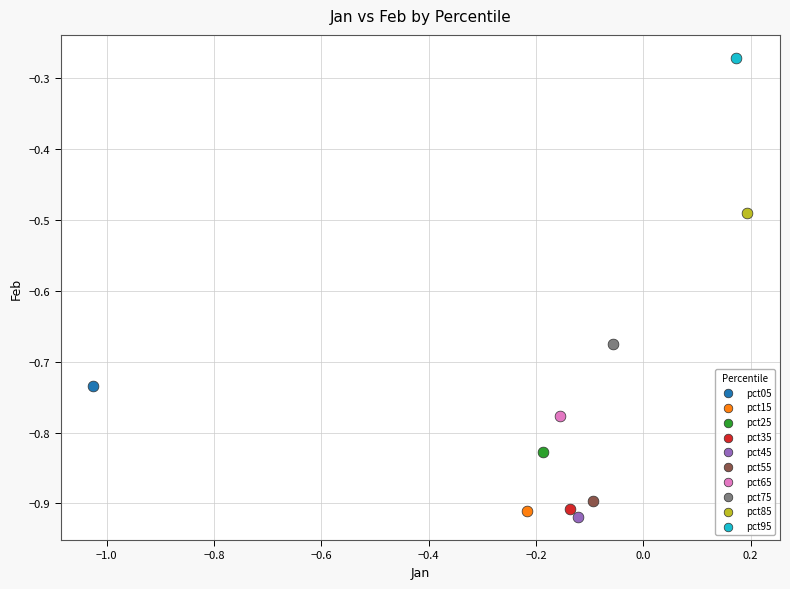

Which series reaches the maximum Y coordinate?

pct95